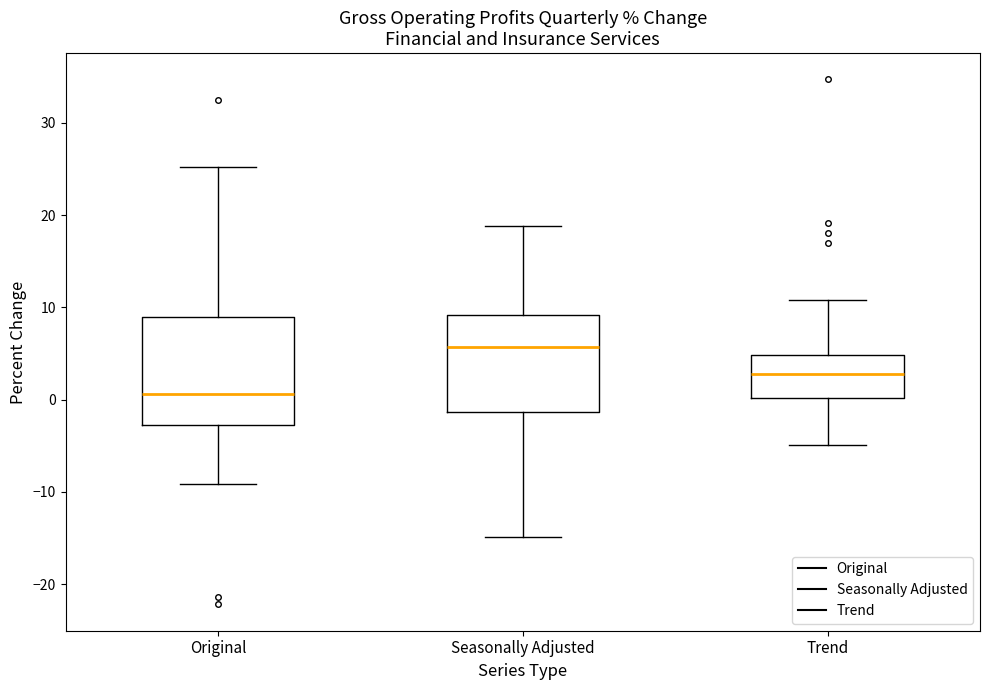

Where does the upper whisker of the box for Seasonally Adjusted end on the y-axis? The values are not printed on the chart, so give them approximately, as read against the axis.

19